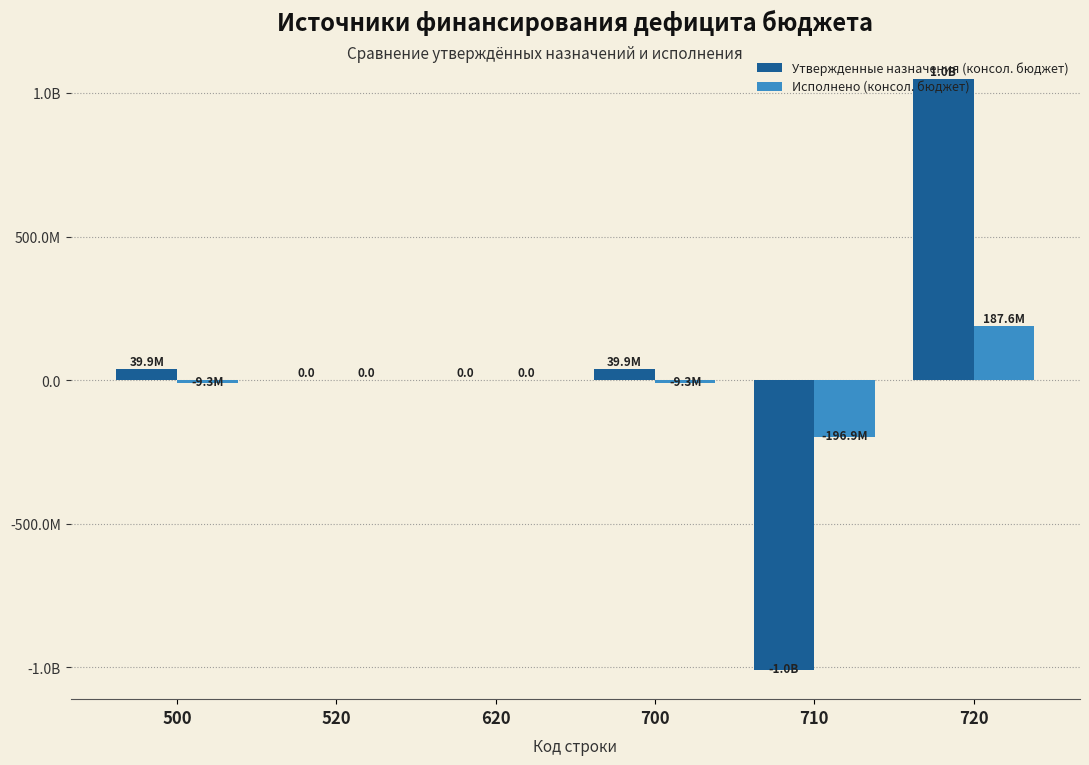

Reading left to right, extract all data points from this chart.

Утвержденные назначения (консол. бюджет): 39934738.5	0.0	0.0	39934738.5	-1008056557.4	1047991295.9
Исполнено (консол. бюджет): -9324611.8	0.0	0.0	-9324611.8	-196890880.8	187566268.9